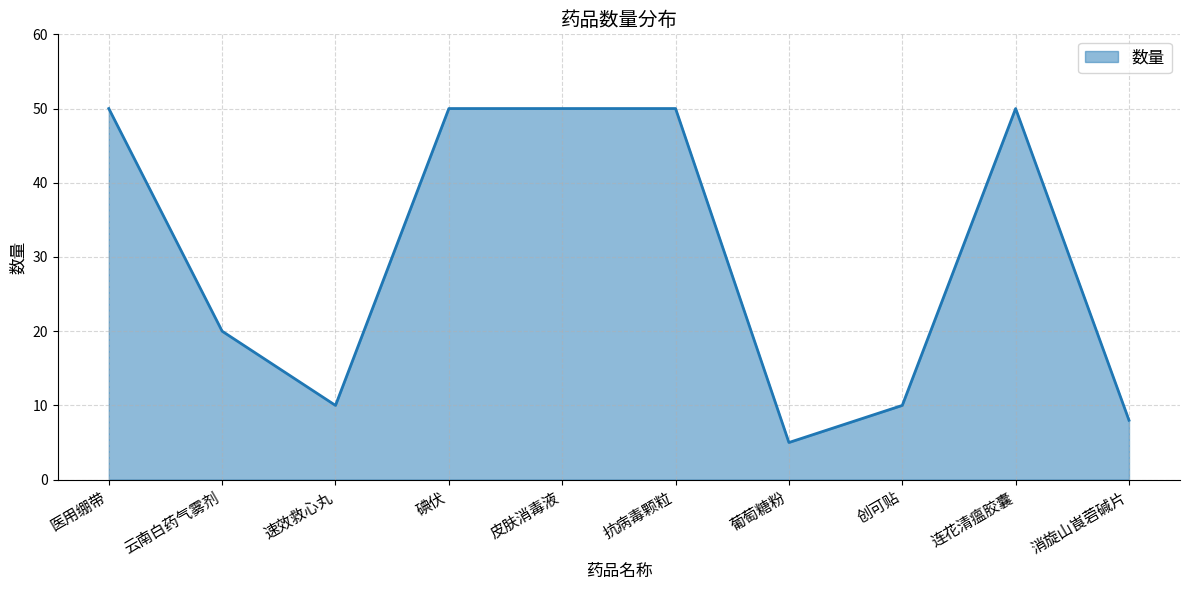

The value at 碘伏 is 50. True or false?

True